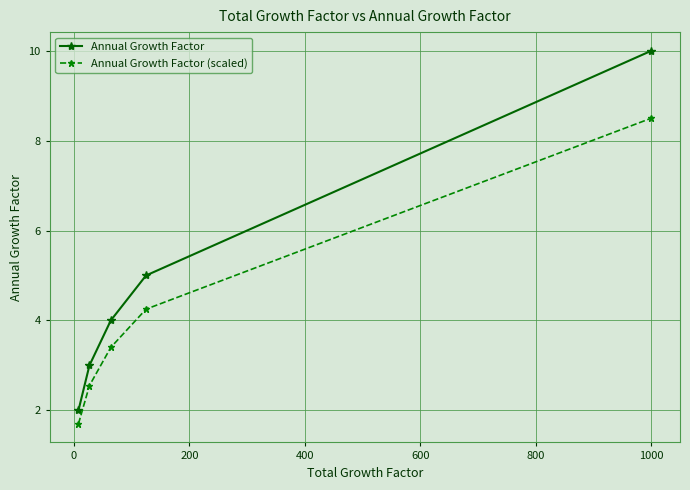

True or false: Annual Growth Factor (scaled) and Annual Growth Factor intersect in this chart.

False